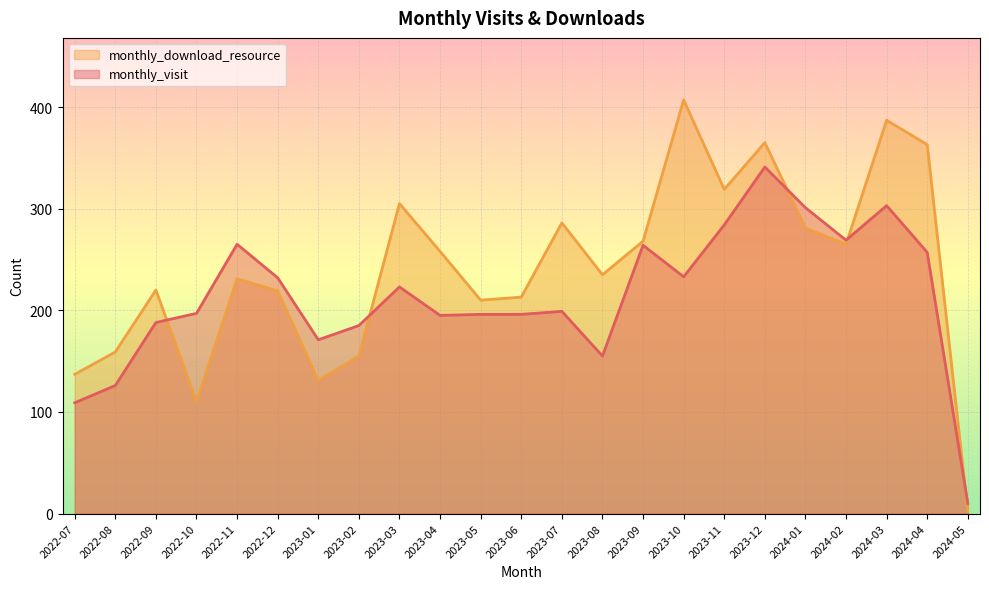

The value of monthly_visit at 2024-03 is 303. True or false?

True